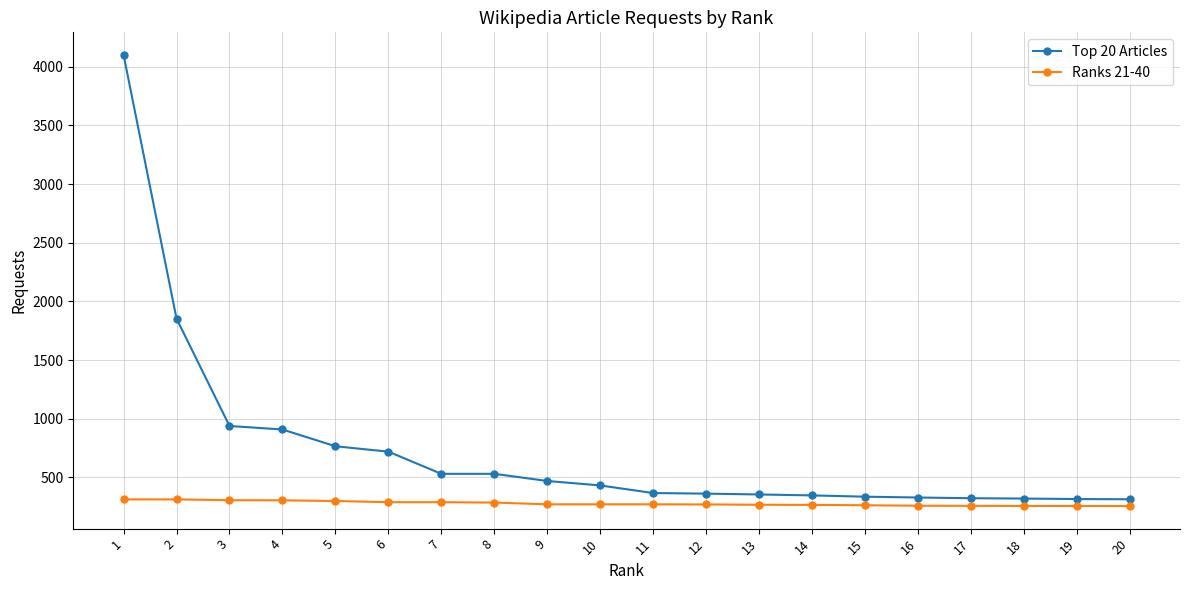

What is the minimum value for Ranks 21-40?

255